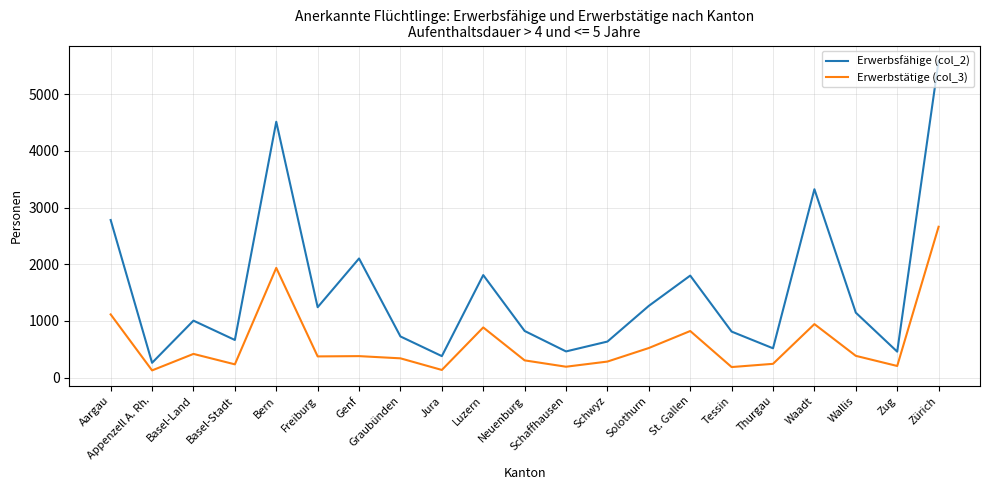

Where is Erwerbstätige (col_3) nearest to the value 1395?

Aargau